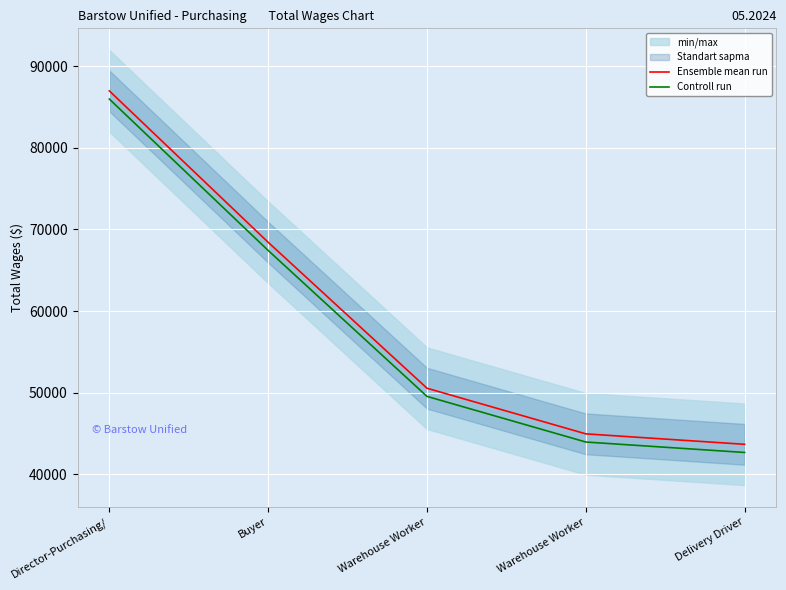

How many data points in Ensemble mean run are above 50541?

2